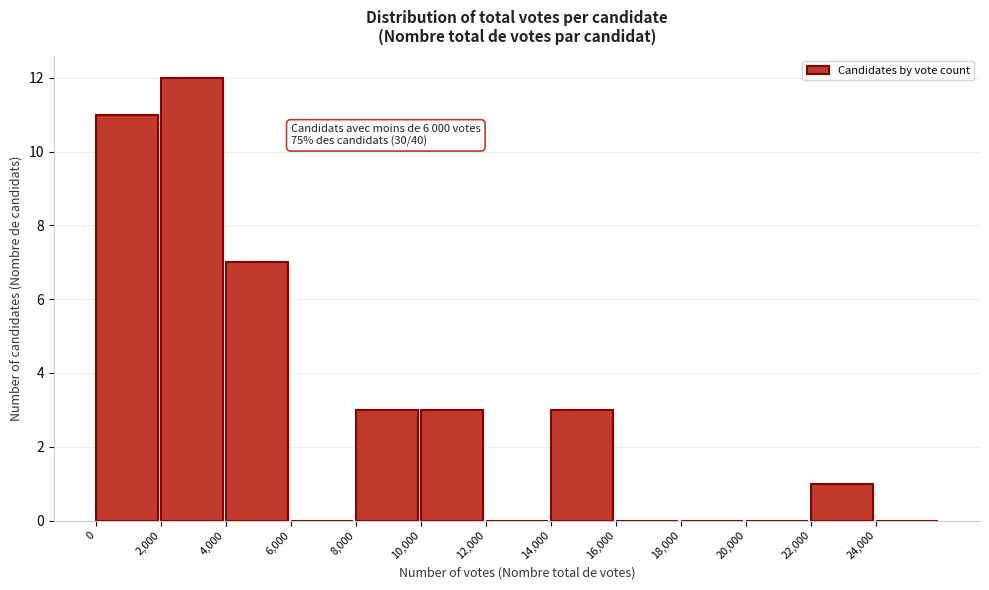

Which range on the x-axis has the tallest bar?

2000 to 4000